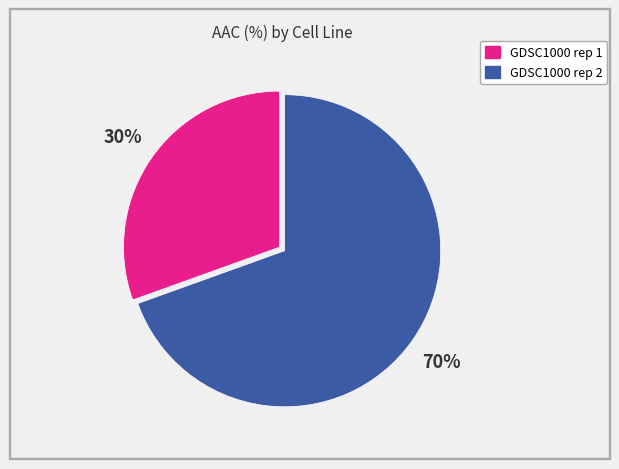

Which has a higher value, GDSC1000 rep 2 or GDSC1000 rep 1?

GDSC1000 rep 2